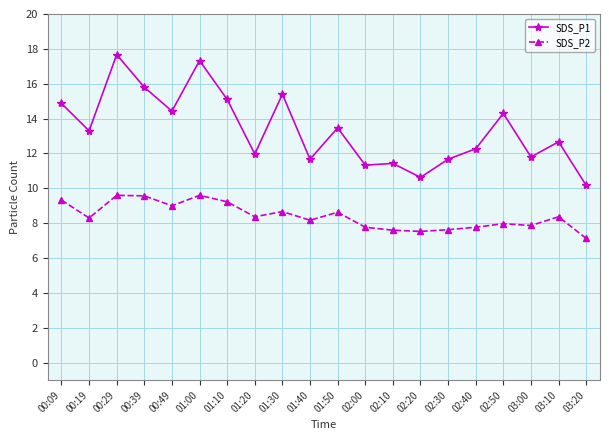

What is the minimum value for SDS_P1?

10.2